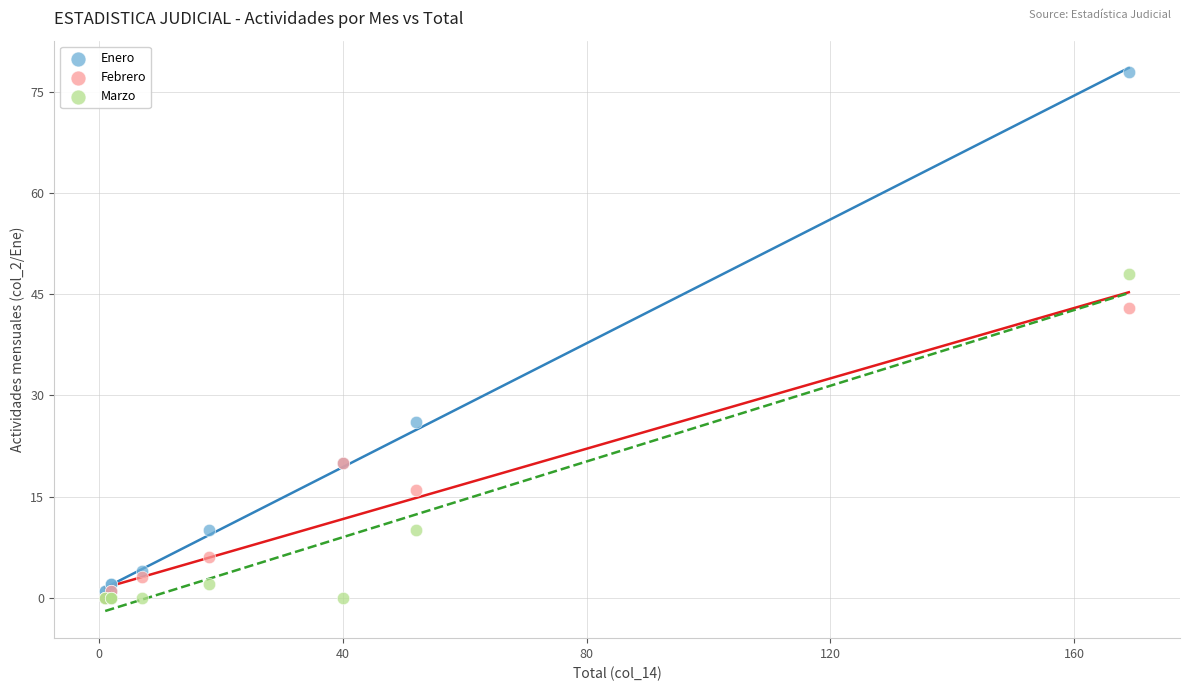

Across all series, what Y value is closest to 39?

43